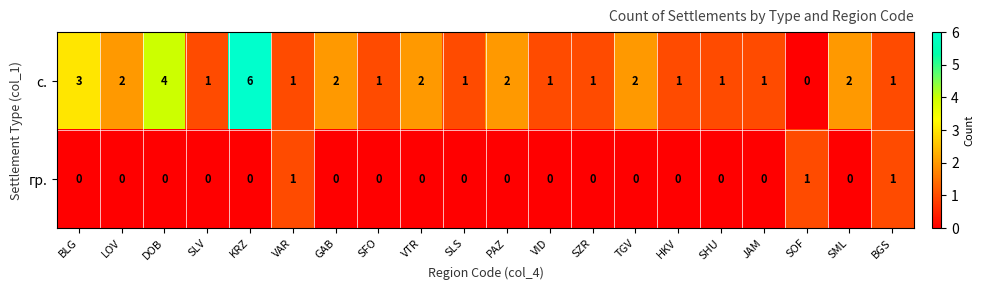

What is the spread (max minus min) of values at DOB?

4